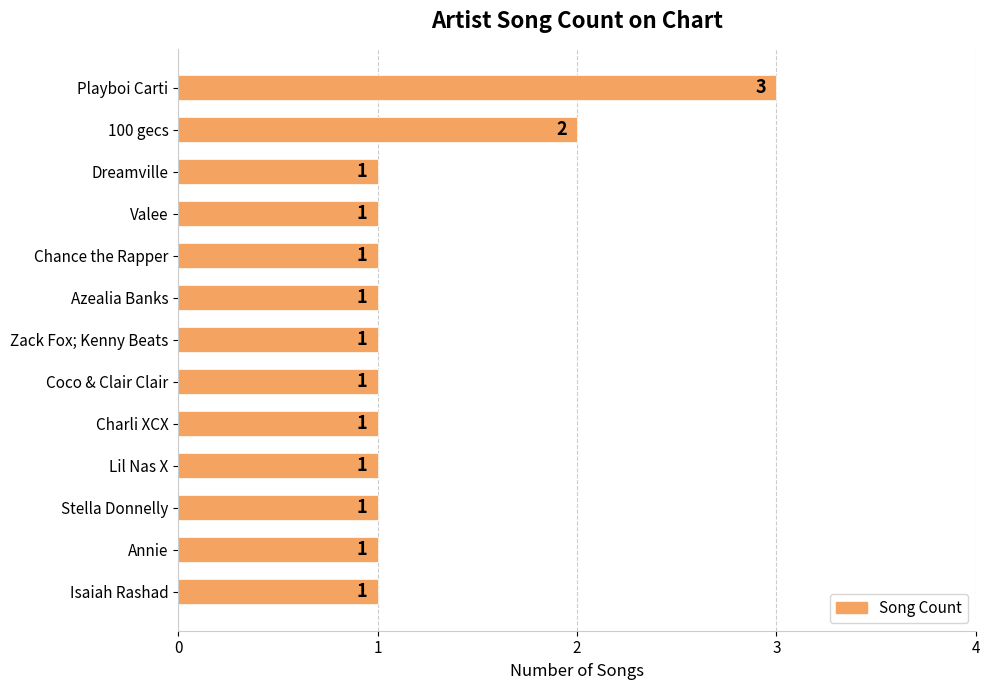

What is the ratio of the value at Chance the Rapper to the value at Isaiah Rashad?

1.0